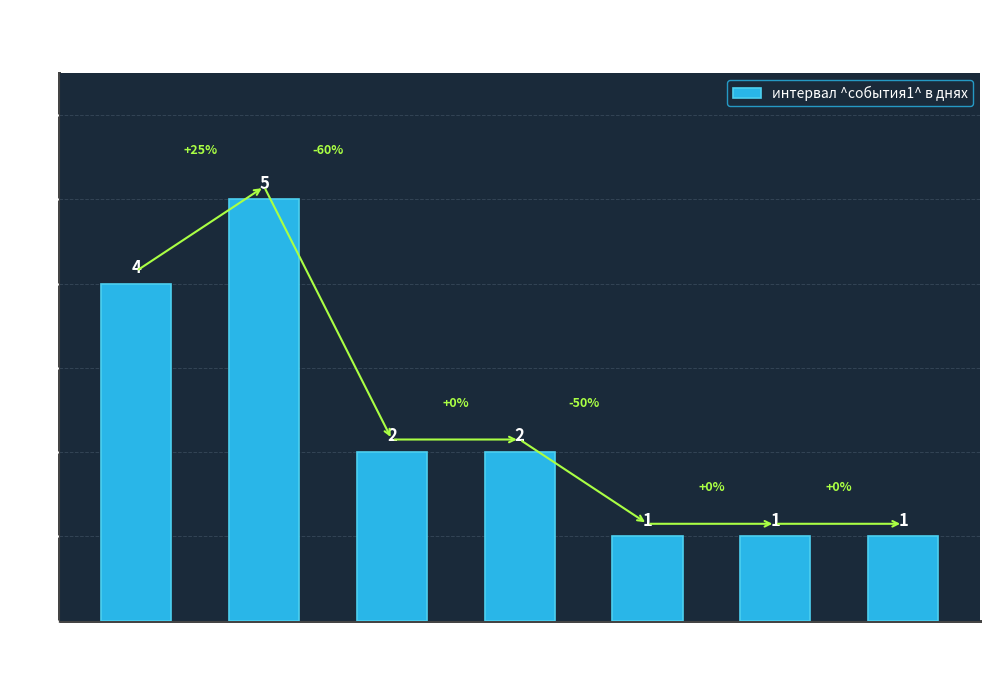

The chart shows a value of 1 at 2. True or false?

False